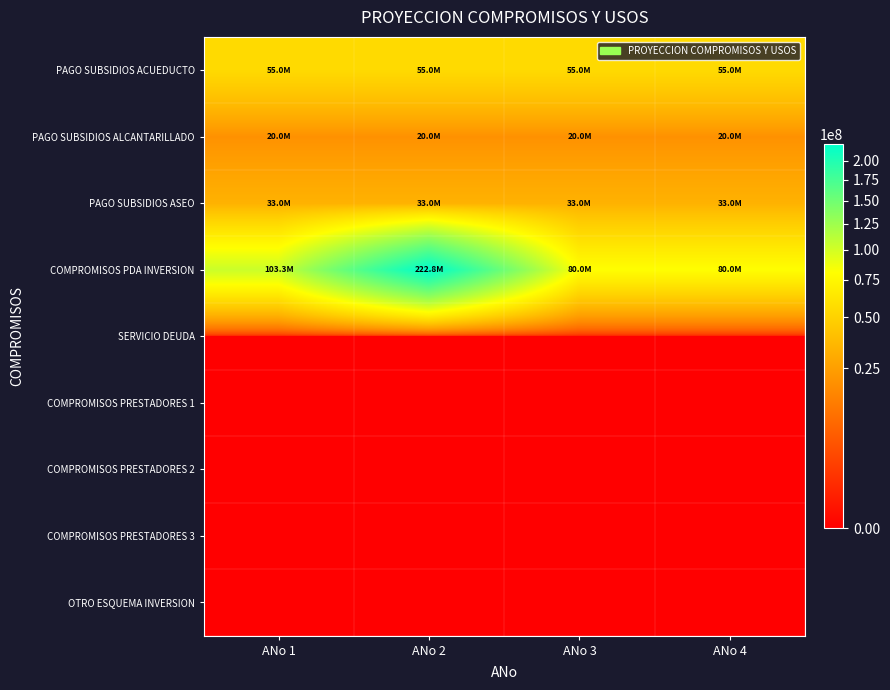

Which series changed the most between ANo 2 and ANo 4?

COMPROMISOS PDA INVERSION